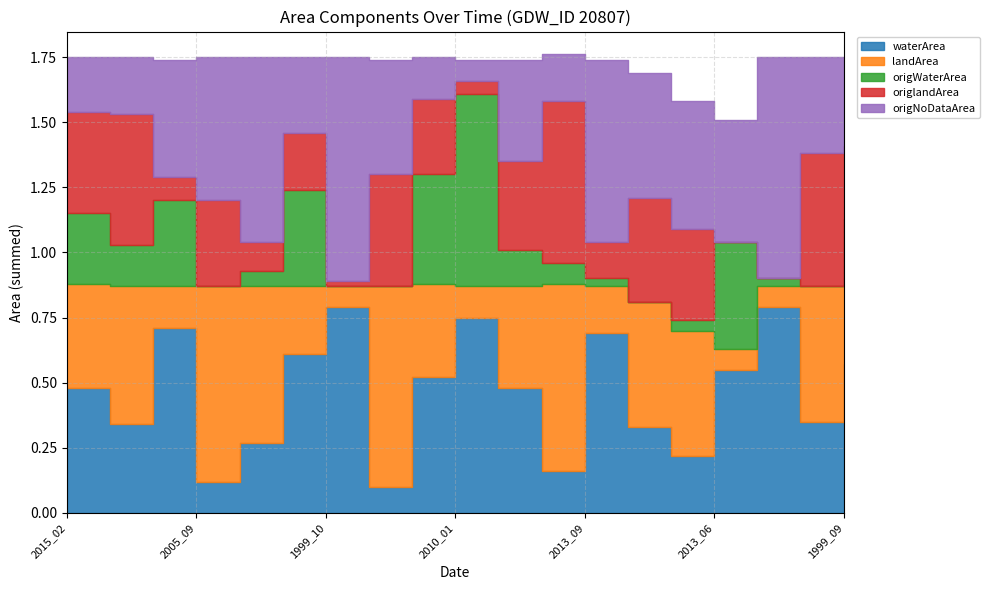

The value of origWaterArea at 1999_09 is 0.1. True or false?

False